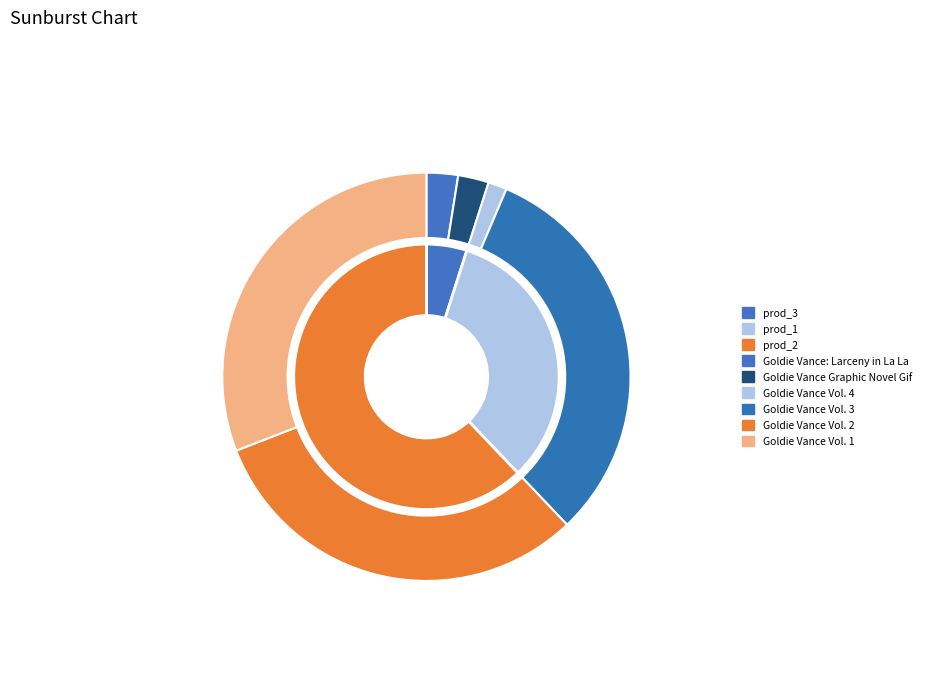

To the nearest percent, what portion does Goldie Vance: Larceny in La La Land represent?

2%